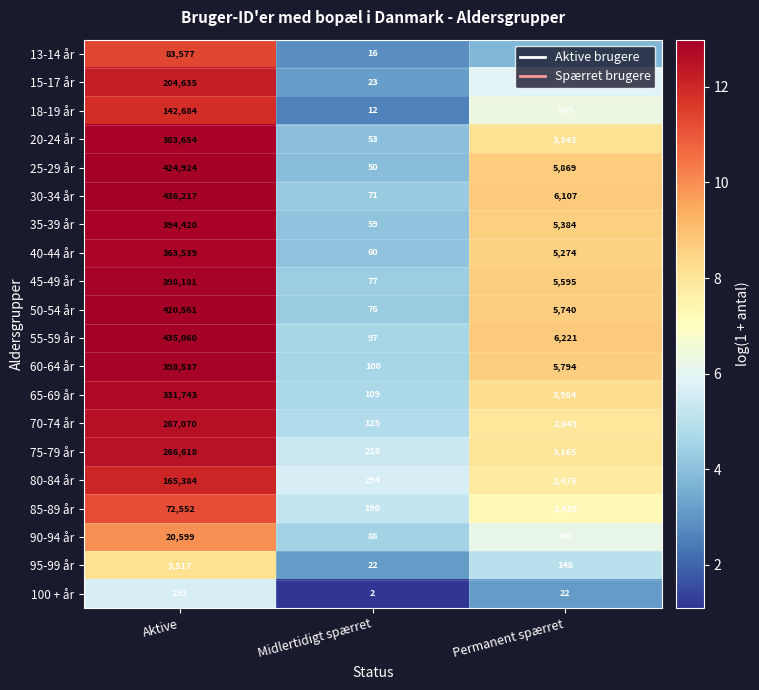

At Permanent spærret, list the series in order from smallest to largest.

100 + år, 13-14 år, 95-99 år, 15-17 år, 90-94 år, 18-19 år, 85-89 år, 80-84 år, 70-74 år, 75-79 år, 20-24 år, 65-69 år, 40-44 år, 35-39 år, 45-49 år, 50-54 år, 60-64 år, 25-29 år, 30-34 år, 55-59 år